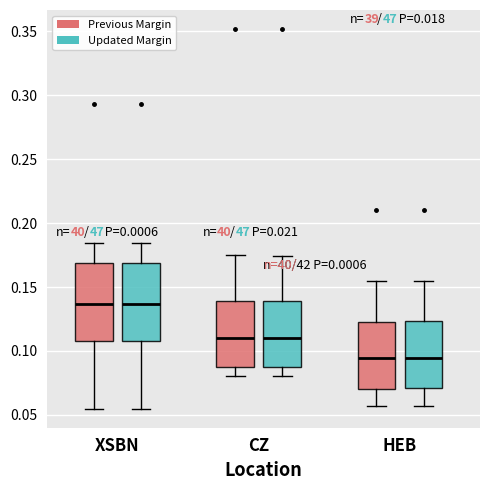

Reading left to right, read every box against the y-axis: the position of its median line, the range the box covers, and the ends of its whiskers. The values are not printed on the chart, so give them approximately, as read against the axis.

XSBN (Previous Margin): median 0.135, box 0.110 to 0.170, whiskers 0.055 to 0.185
XSBN (Updated Margin): median 0.135, box 0.110 to 0.170, whiskers 0.055 to 0.185
CZ (Previous Margin): median 0.110, box 0.085 to 0.140, whiskers 0.080 to 0.175
CZ (Updated Margin): median 0.110, box 0.085 to 0.140, whiskers 0.080 to 0.175
HEB (Previous Margin): median 0.095, box 0.070 to 0.125, whiskers 0.055 to 0.155
HEB (Updated Margin): median 0.095, box 0.070 to 0.125, whiskers 0.055 to 0.155